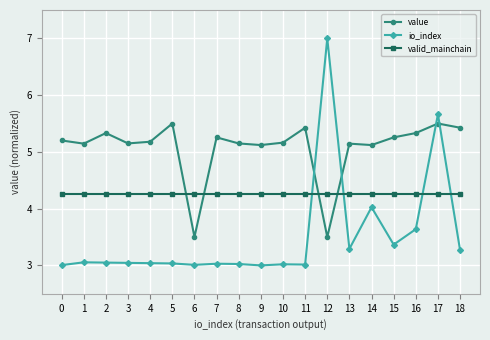

Rank the series at 10 from highest to lowest value.

value, valid_mainchain, io_index